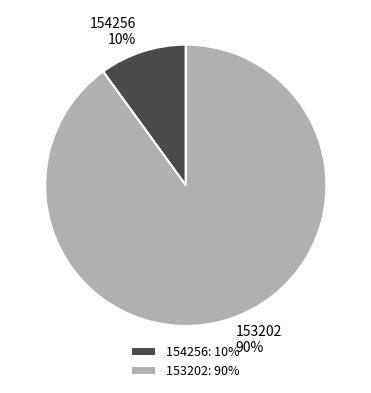

Do 154256 and 153202 together represent more than half of the pie?

Yes